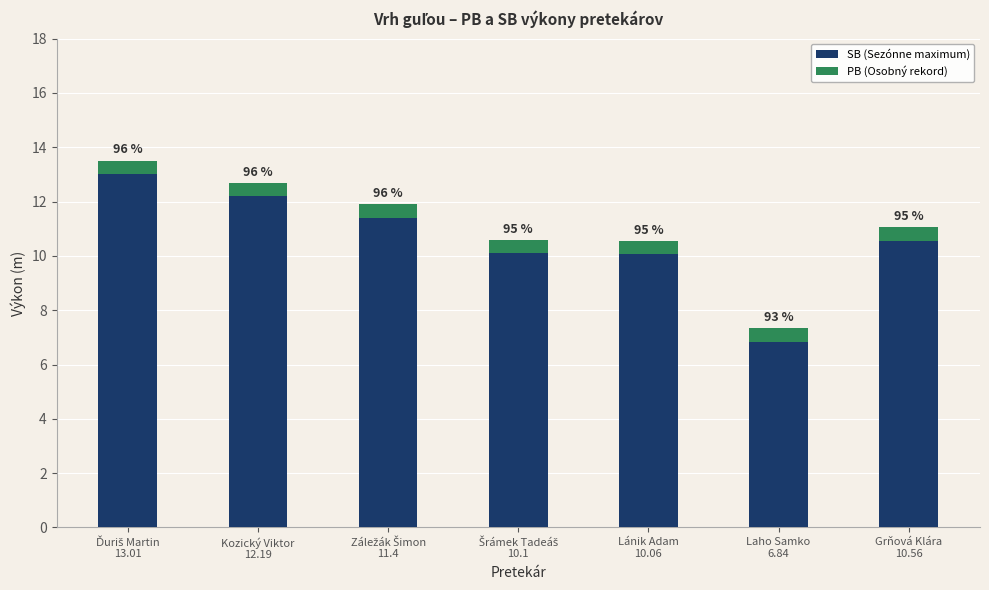

Are the bars horizontal?

No